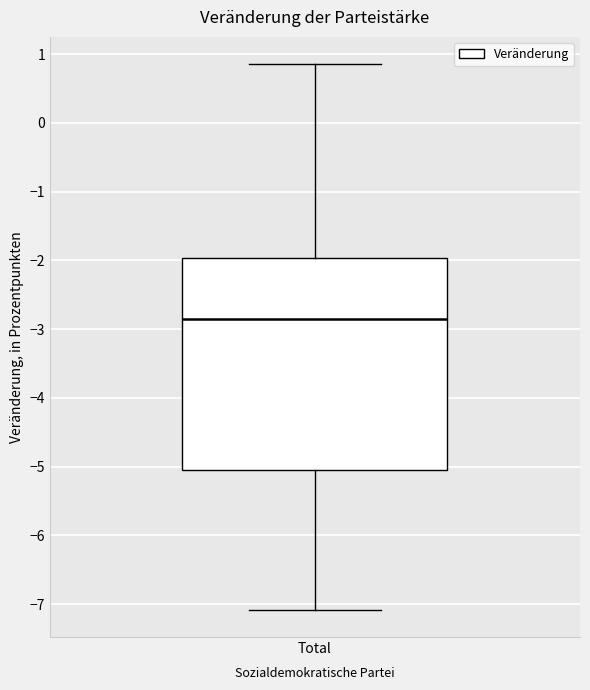

Transcribe this box plot: give where the median line is, the range the box spans, and where the two whiskers end, as read against the y-axis. The values are not printed on the chart, so give them approximately, as read against the axis.

median -2.8, box -5.0 to -2.0, whiskers -7.1 to 0.9